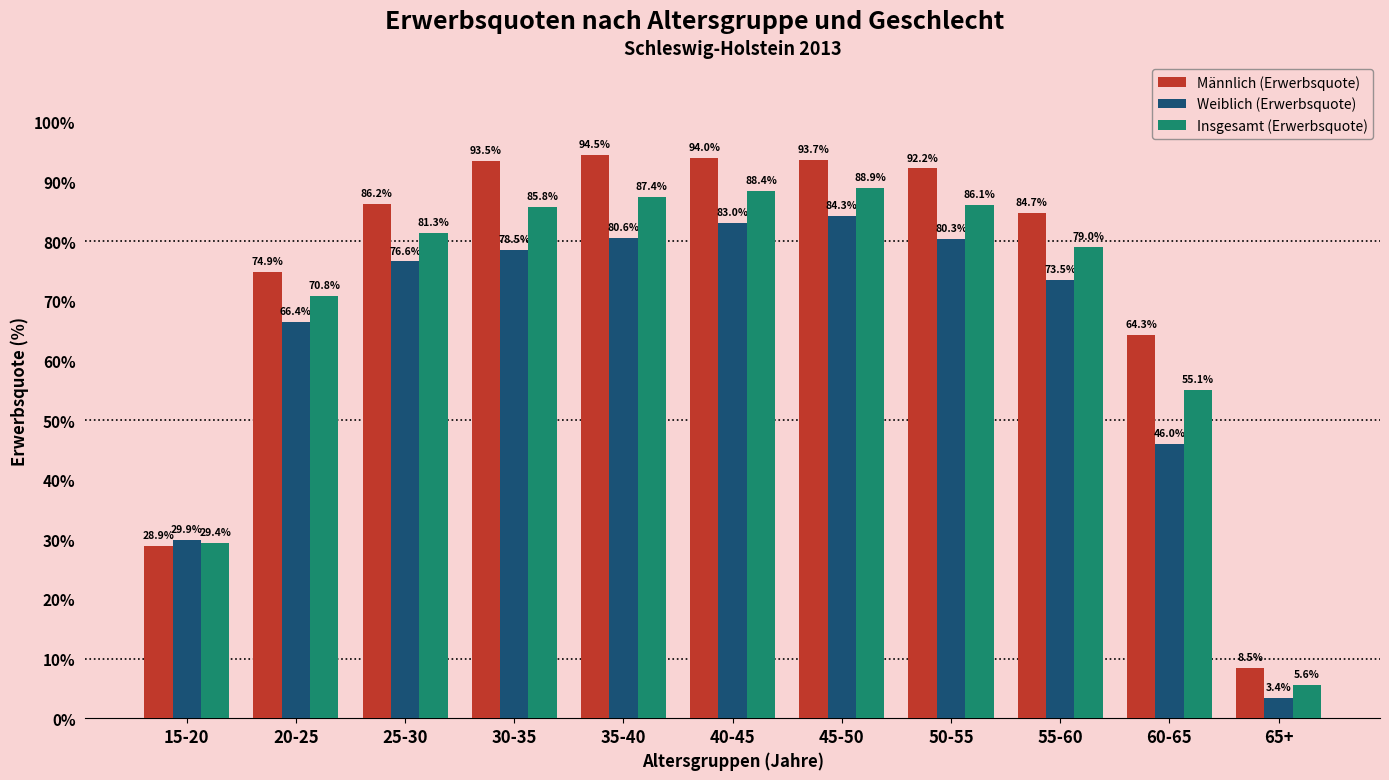

What is the difference between the highest and lowest values at 40-45?

11.0